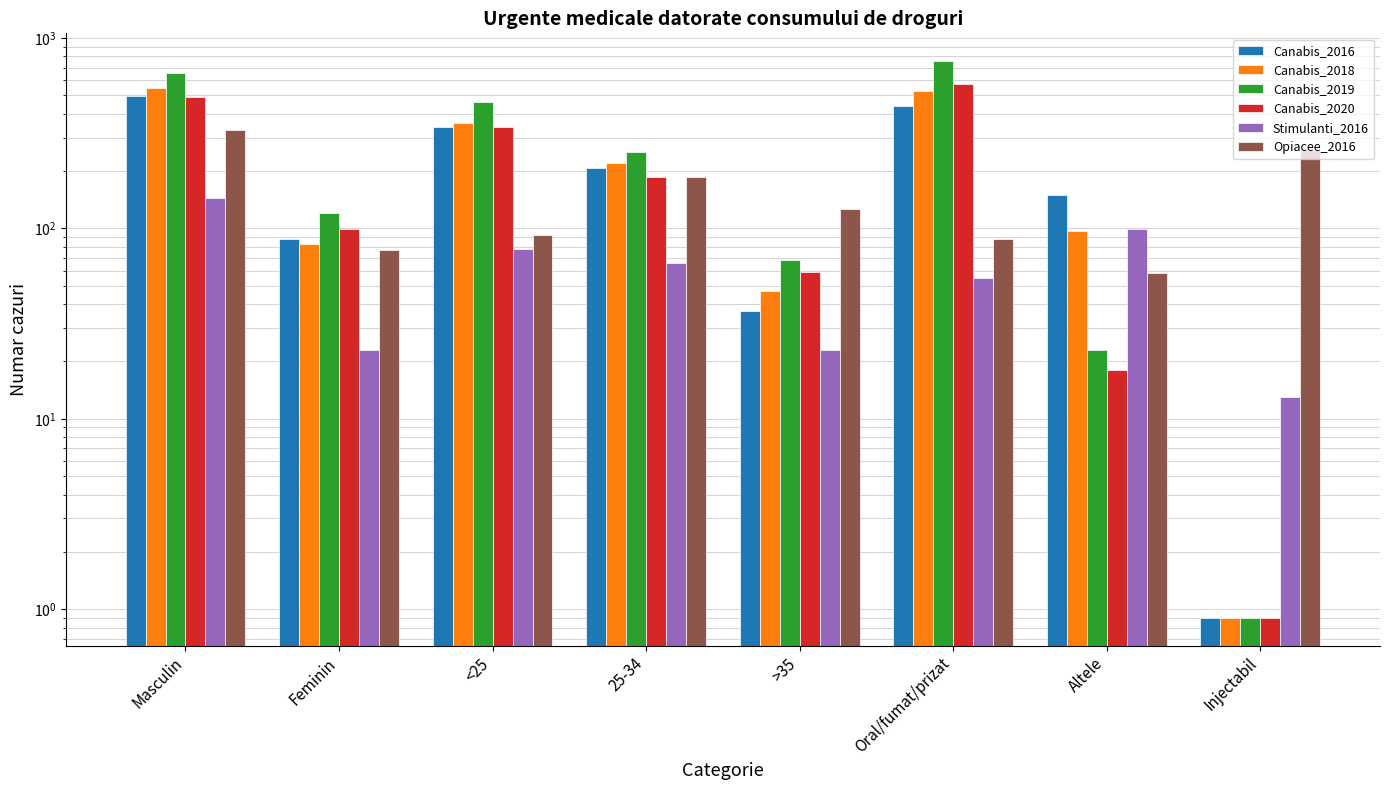

Rank the series by their maximum value, from lowest to highest.

Stimulanti_2016, Opiacee_2016, Canabis_2016, Canabis_2018, Canabis_2020, Canabis_2019